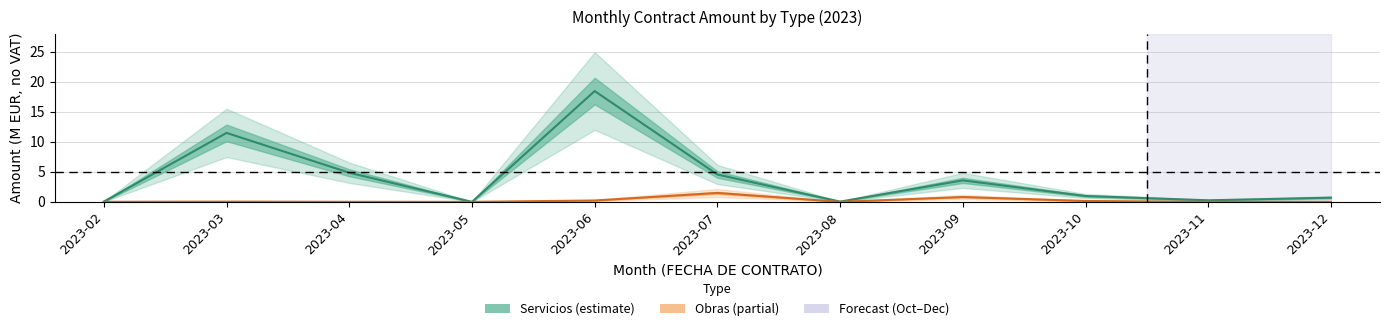

What is the value of the Obras point at the 5th from the left?

0.2